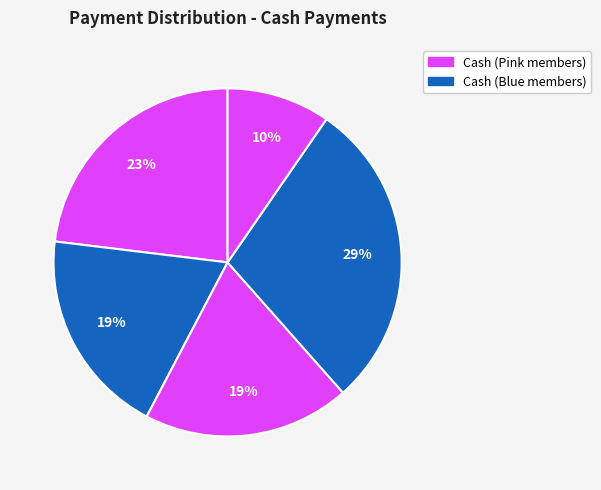

Count the number of slices in the pie.

5